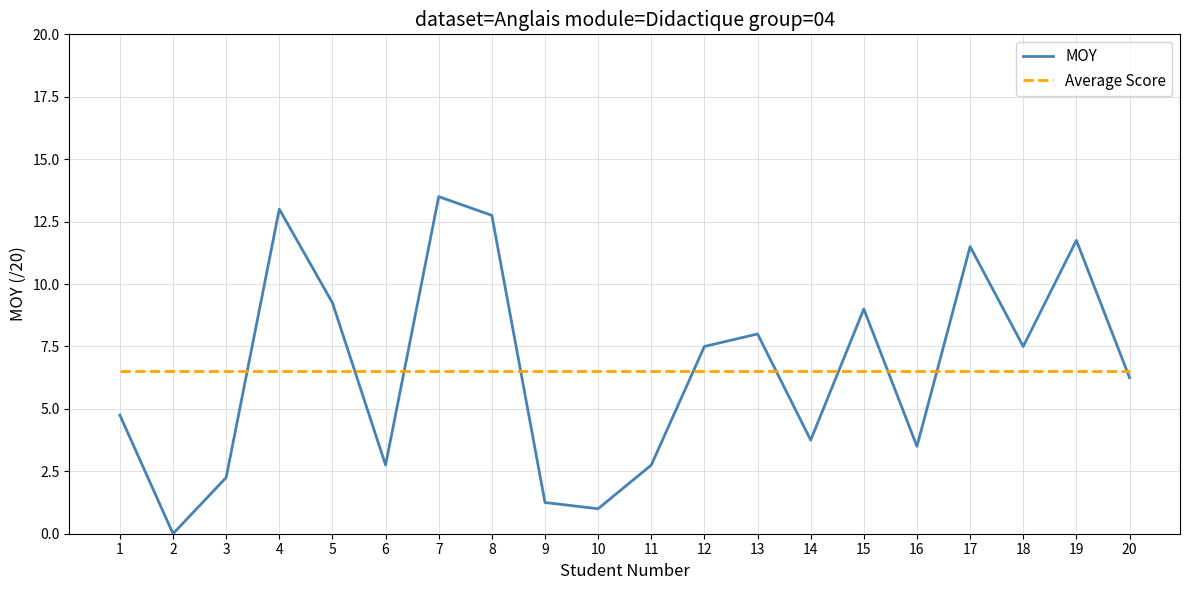

Is the value of MOY at 18 greater than the value of Average Score at 3?

Yes